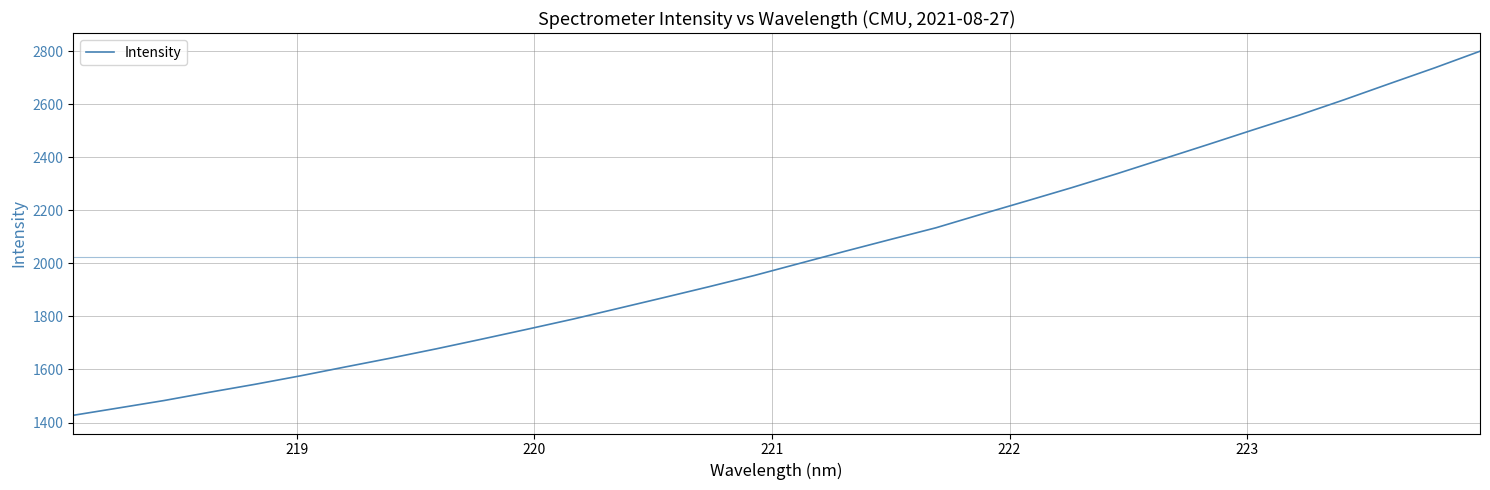

How many categories are shown in the chart?

32